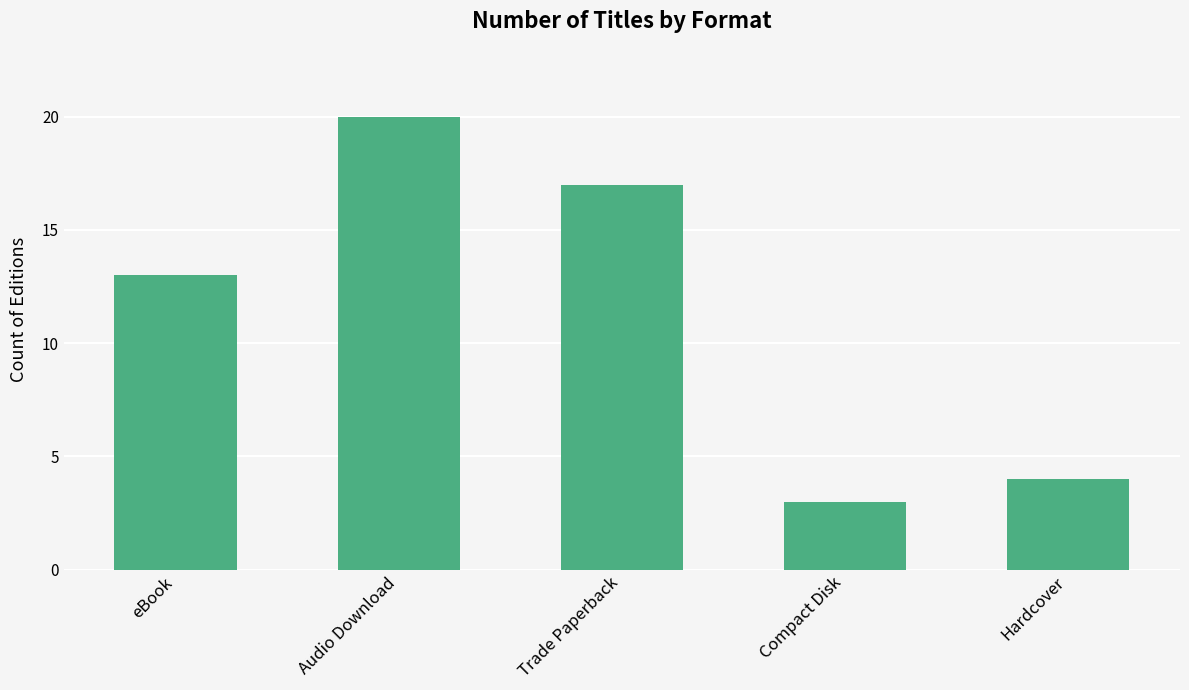

Count the number of categories in the chart.

5